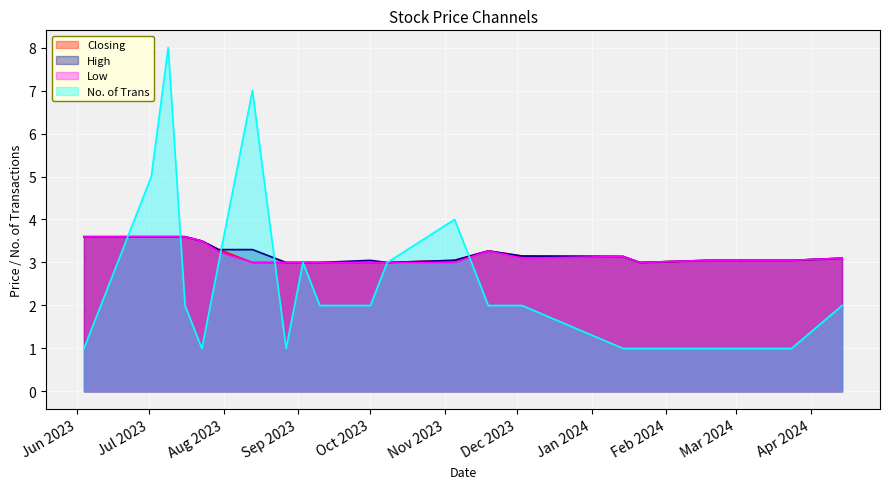

Rank the series by their maximum value, from lowest to highest.

Closing, High, Low, No. of Trans